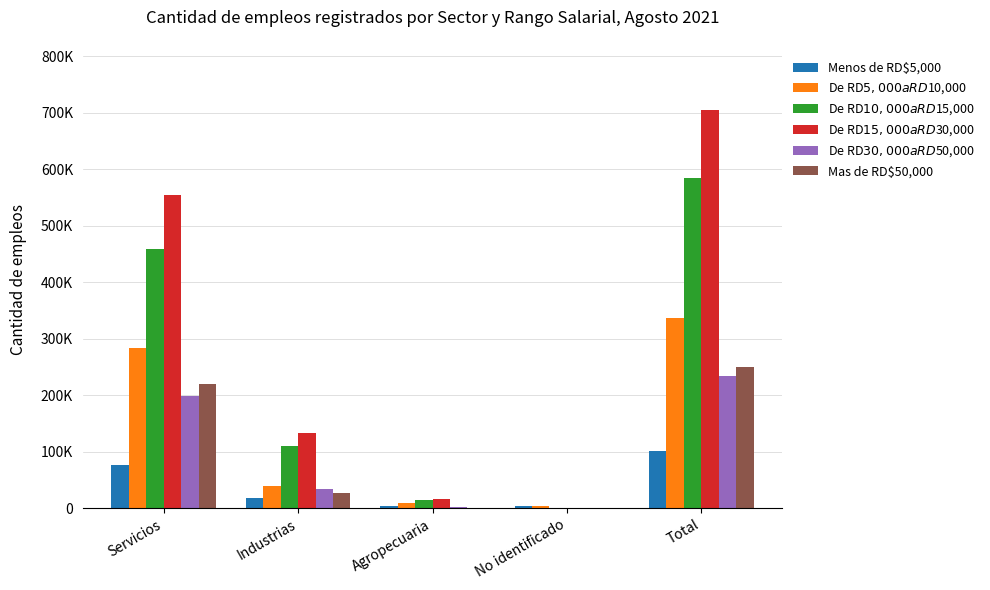

Are the bars grouped side by side (vs. stacked)?

Yes